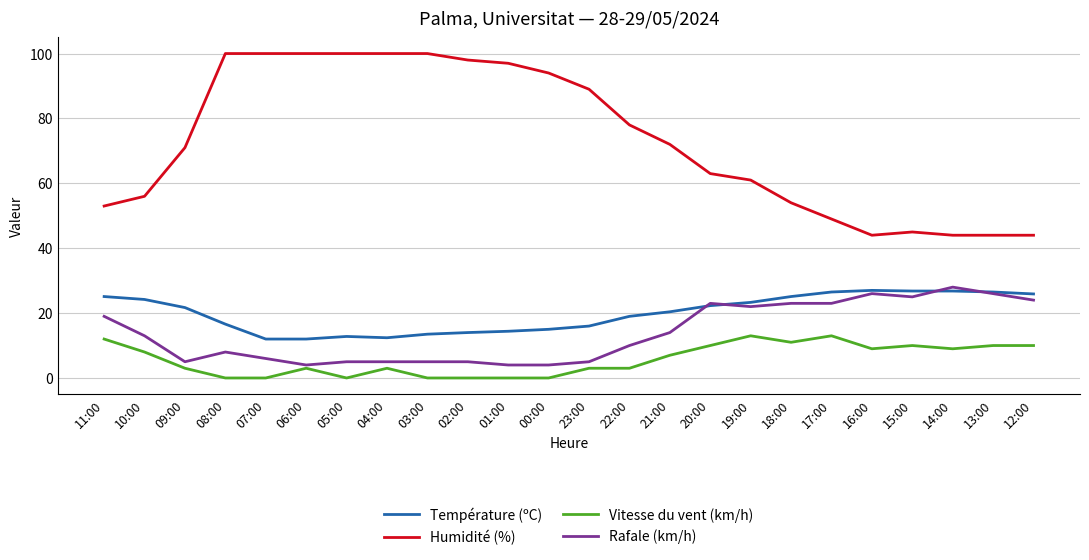

True or false: Vitesse du vent (km/h) and Température (ºC) intersect in this chart.

False